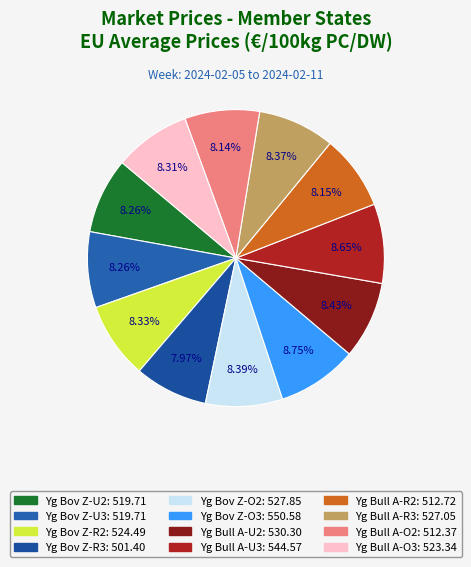

How many slices are in this pie chart?

12